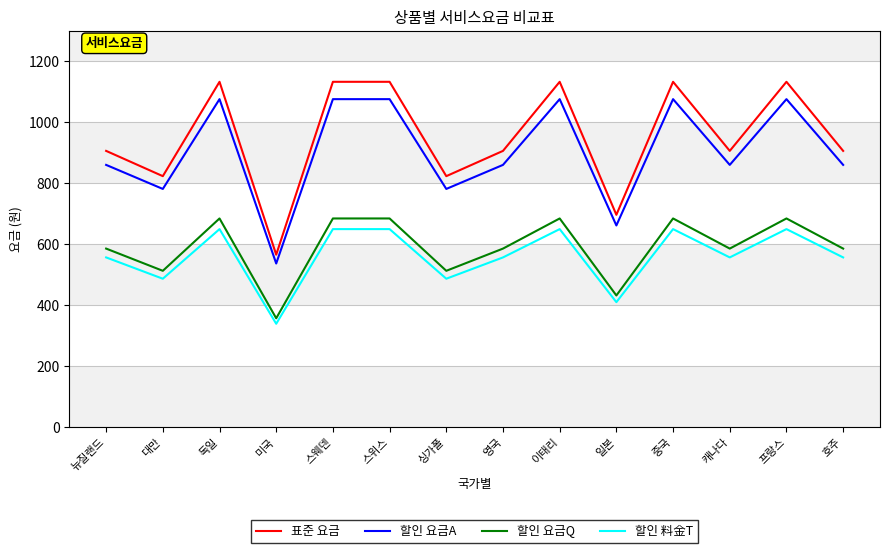

At which category does the chart reach its minimum across all series?

미국